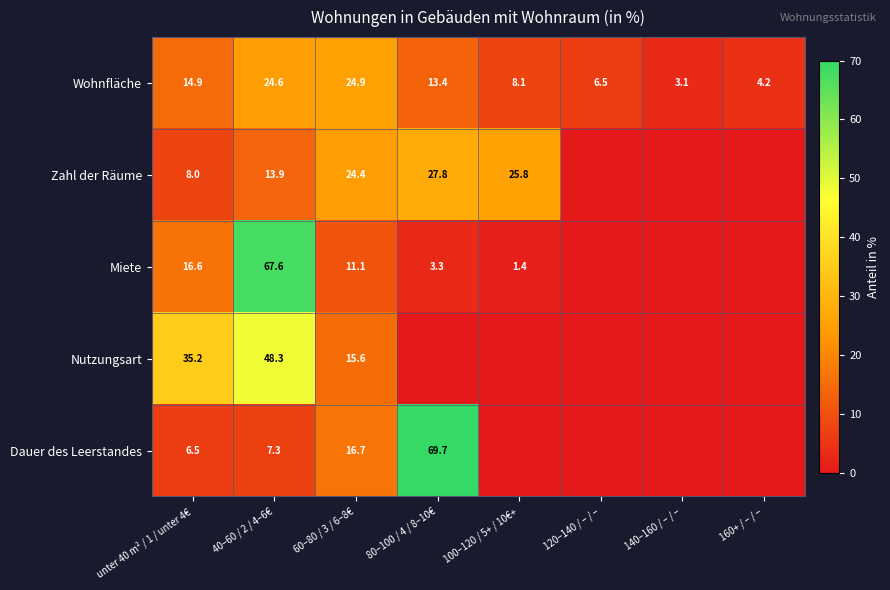

What is the difference between the maximum and minimum values in the Wohnfläche series?

21.8